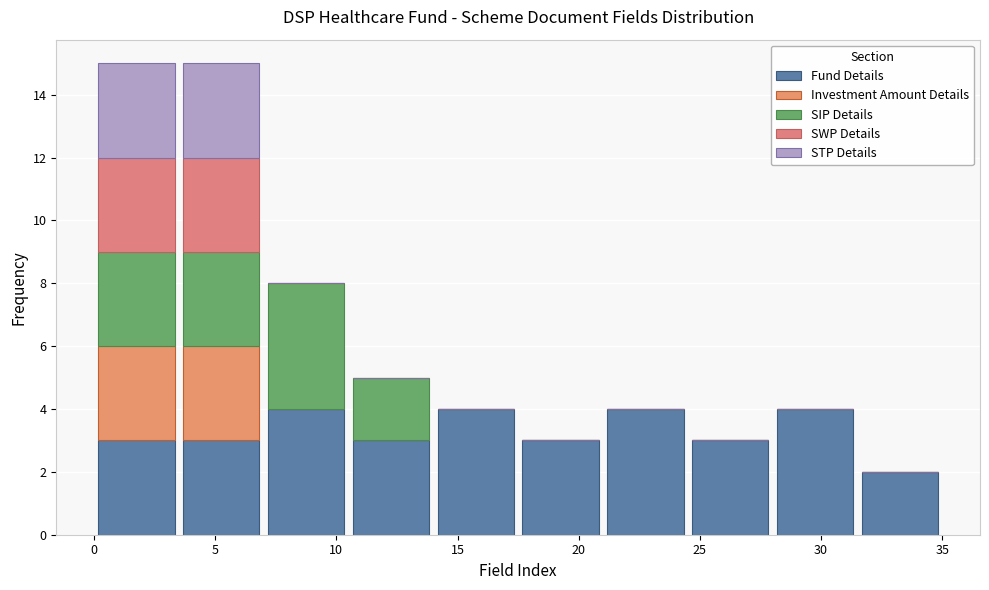

What is the total height of the stacked bar covering 10.5 to 14.0 on the x-axis? The values are not printed on the chart, so give them approximately, as read against the axis.

5